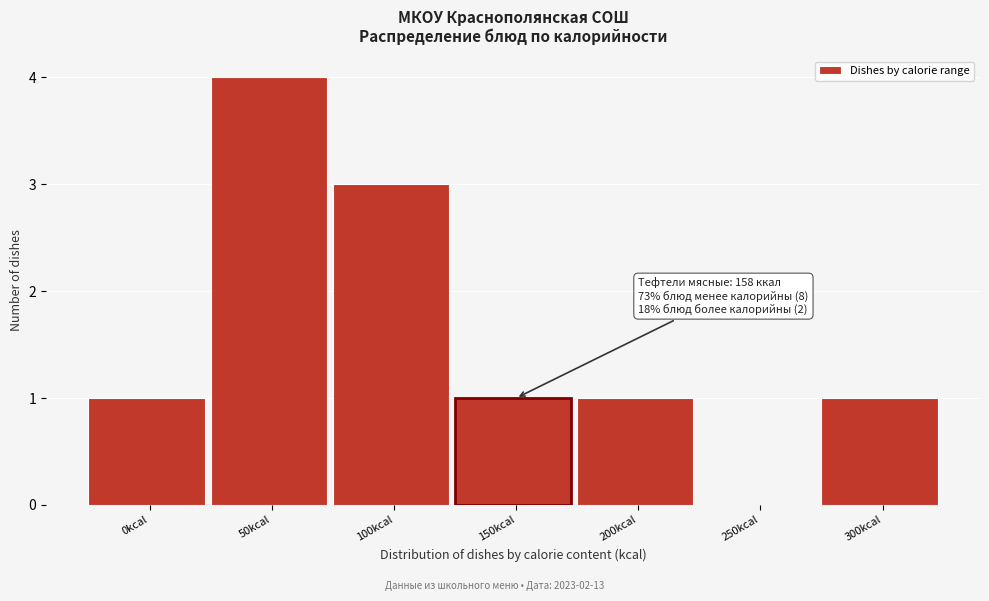

Reading left to right, list all the values displayed in this chart.

0kcal=1	50kcal=4	100kcal=3	150kcal=1	200kcal=1	250kcal=0	300kcal=1